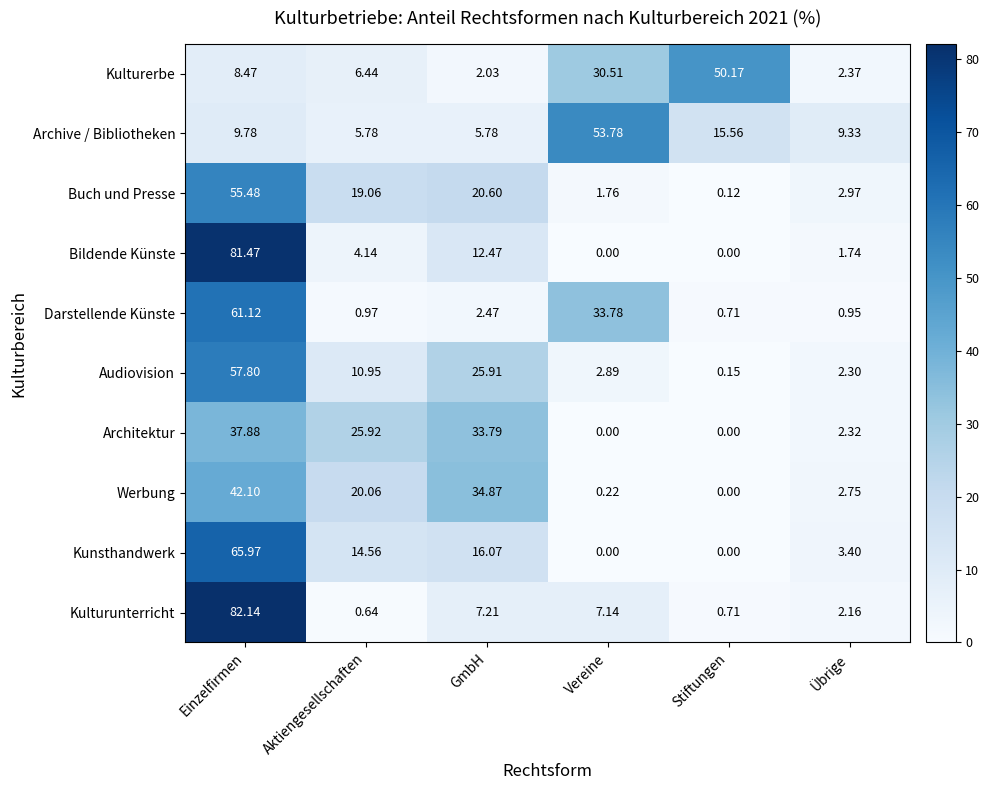

Which series has the largest range (max minus min)?

Kulturunterricht